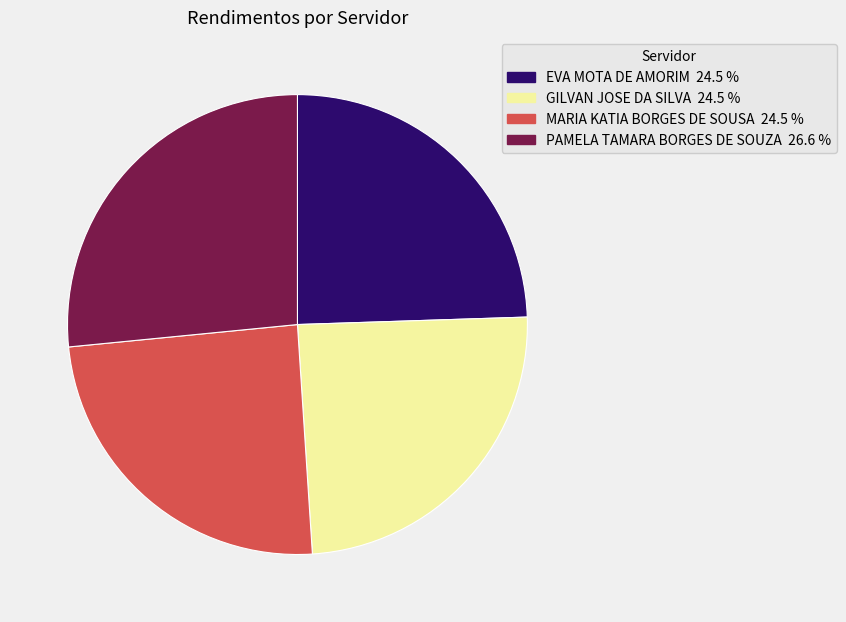

What is the largest slice in the pie chart?

PAMELA TAMARA BORGES DE SOUZA